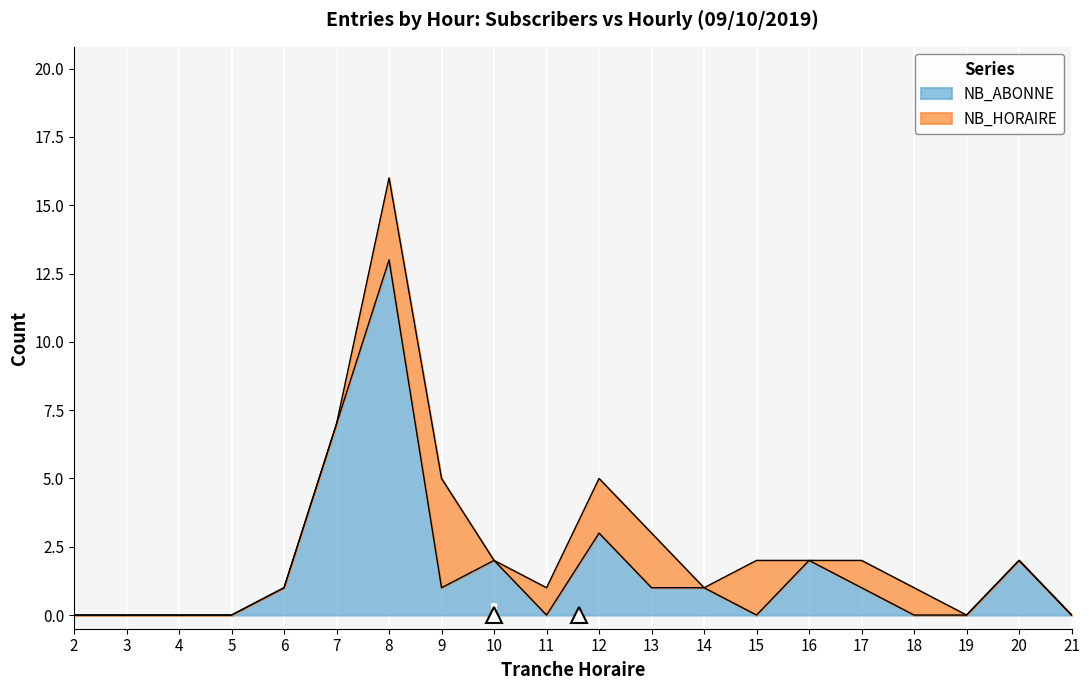

True or false: ENTREES and SORTIES cross at least once.

False